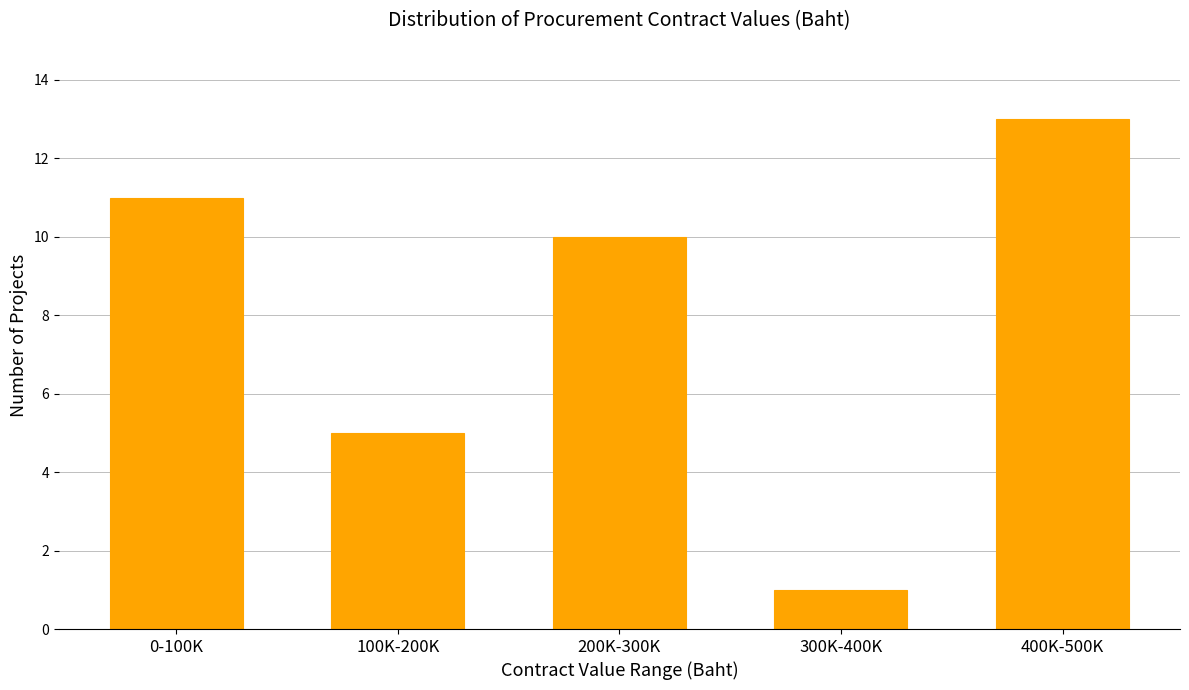

Reading left to right, extract all data points from this chart.

11	5	10	1	13